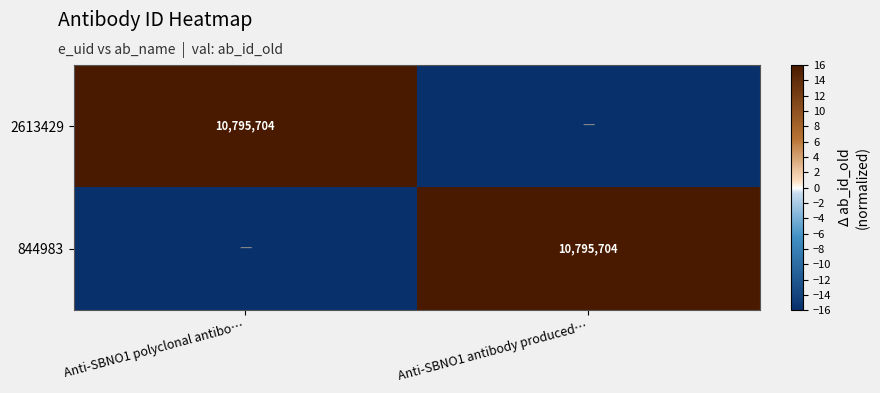

True or false: 2613429 has a value of 10795704 at Anti-SBNO1 polyclonal antibo….

True